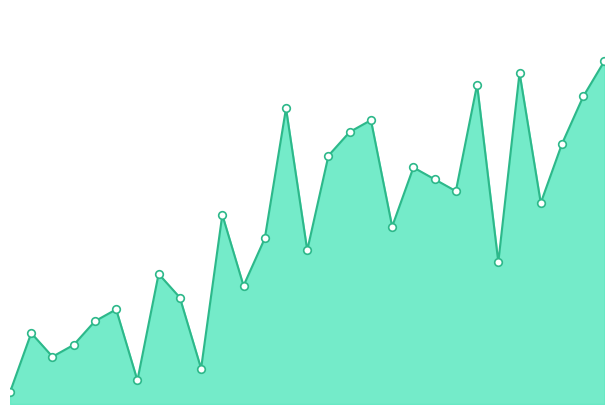

Is this an area chart (filled region under the line)?

Yes